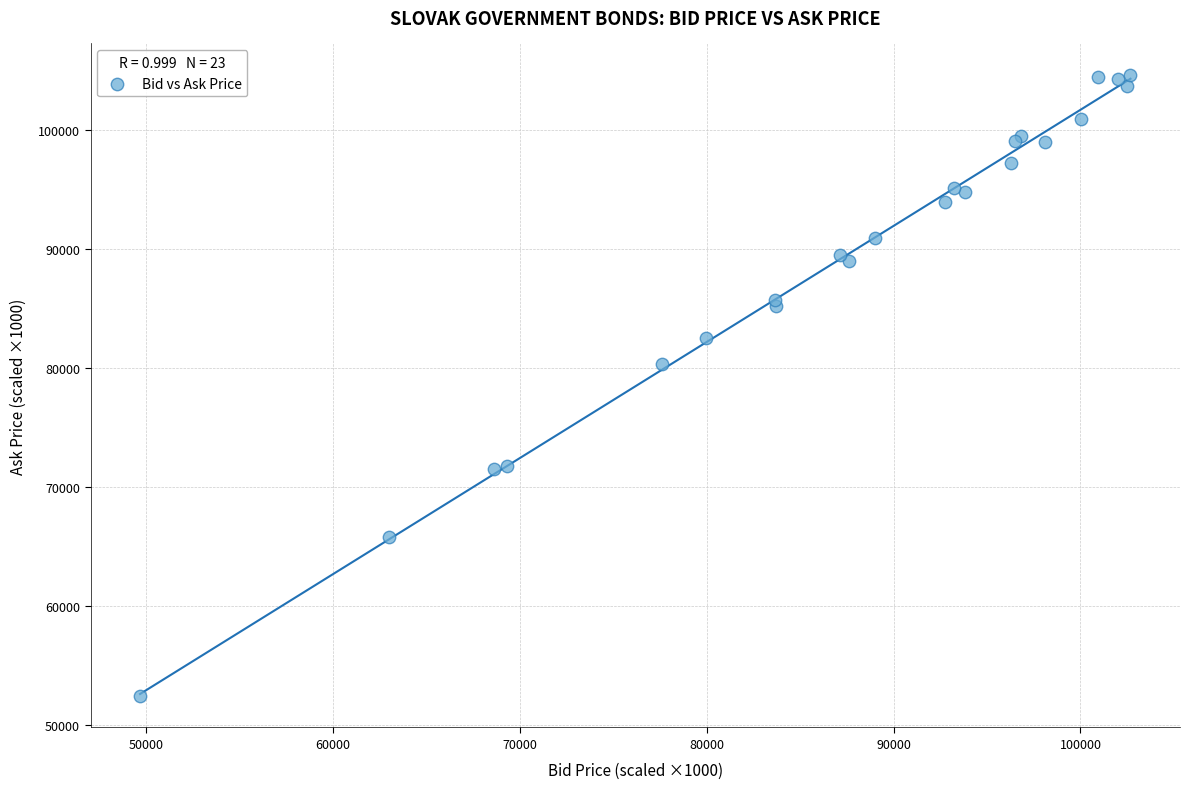

What Y value in the scatter plot is closest to 78533?

80359